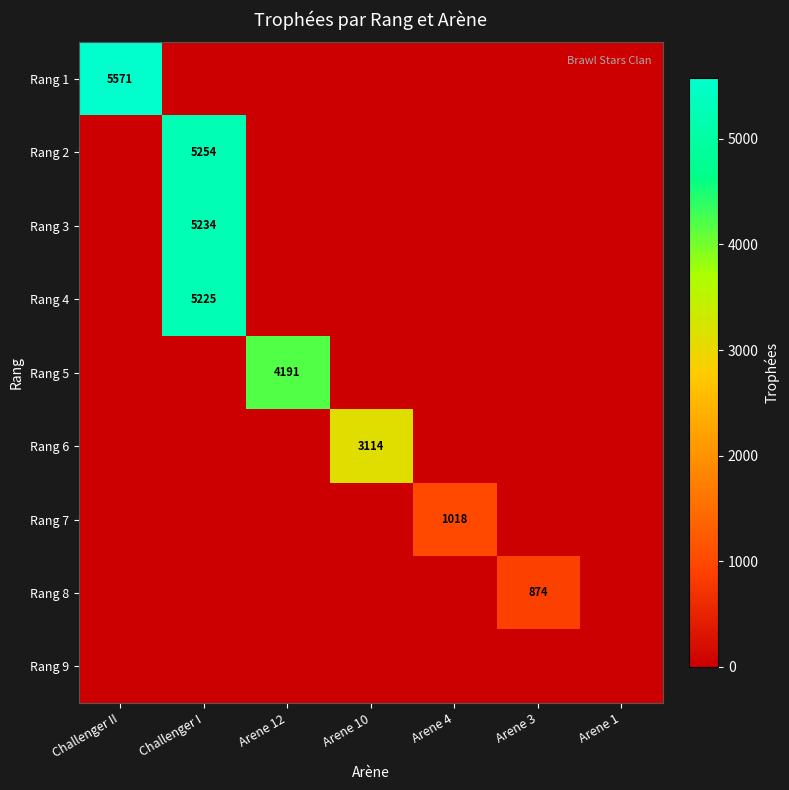

List the series in order of their peak value, lowest first.

Rang 9, Rang 8, Rang 7, Rang 6, Rang 5, Rang 4, Rang 3, Rang 2, Rang 1